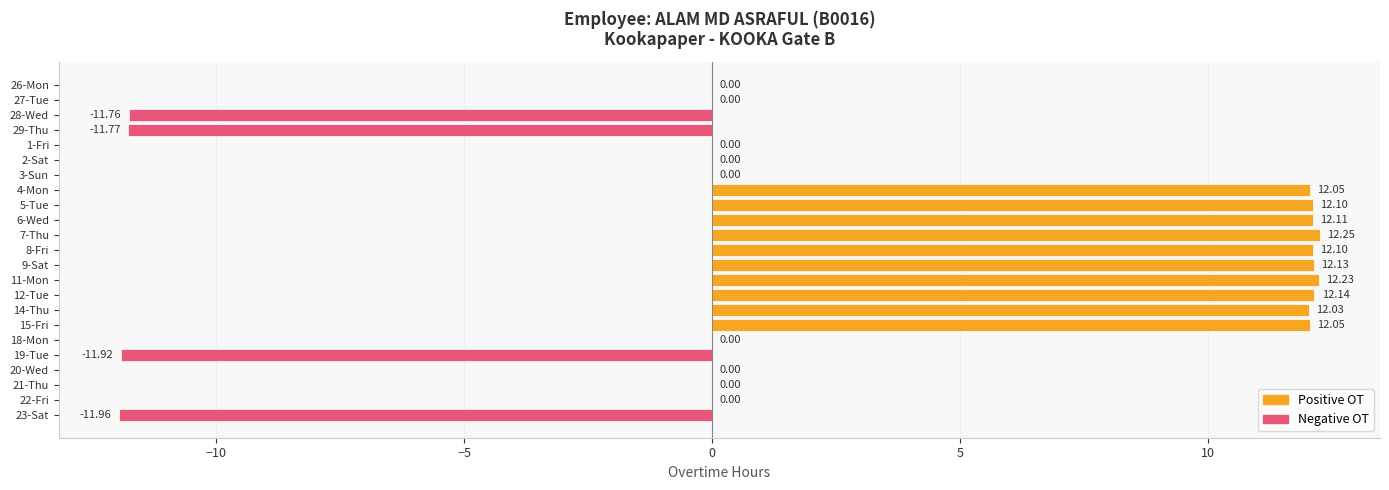

What is the change in value from 26-Mon to 6-Wed?

+12.1